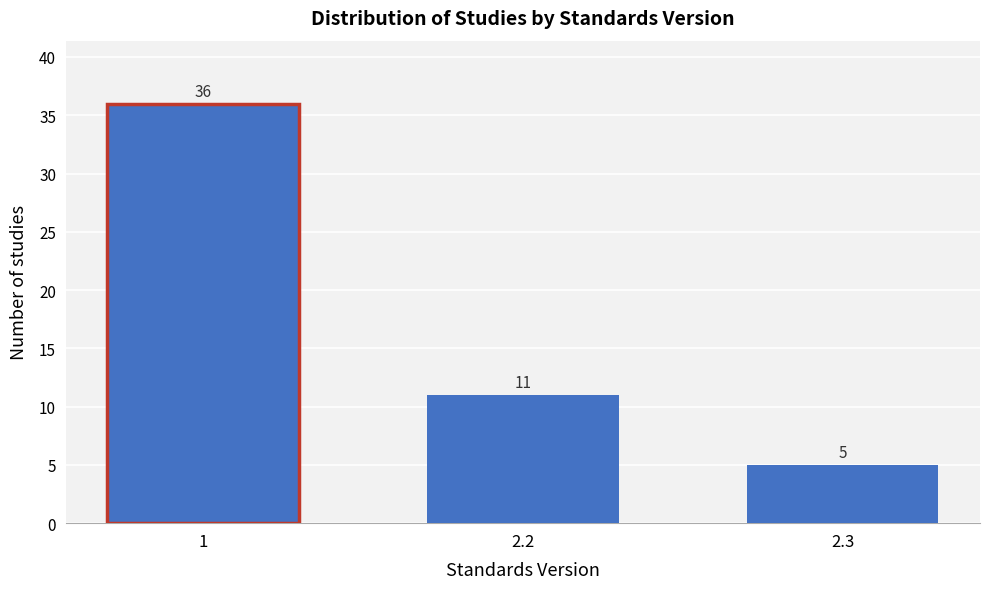

Reading left to right, what are all the values shown in this chart?

36	11	5